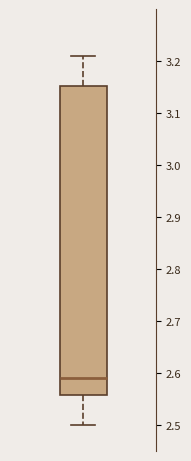

Transcribe this box plot: give where the median line is, the range the box spans, and where the two whiskers end, as read against the y-axis. The values are not printed on the chart, so give them approximately, as read against the axis.

median 2.59, box 2.56 to 3.15, whiskers 2.50 to 3.21